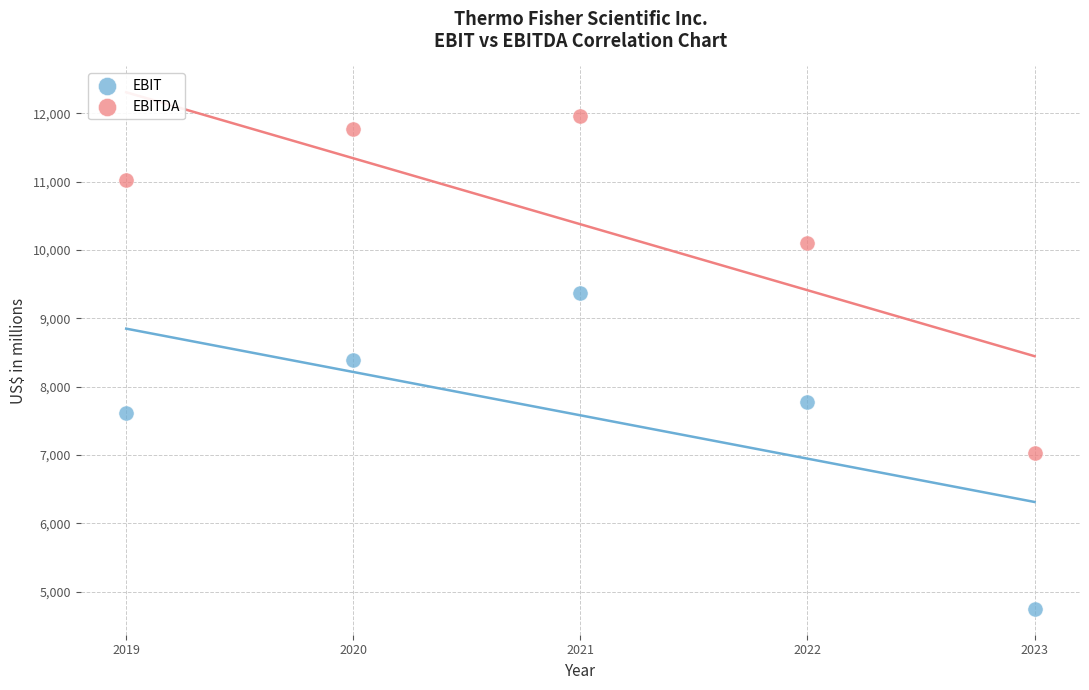

Which series contains the highest Y value?

EBITDA